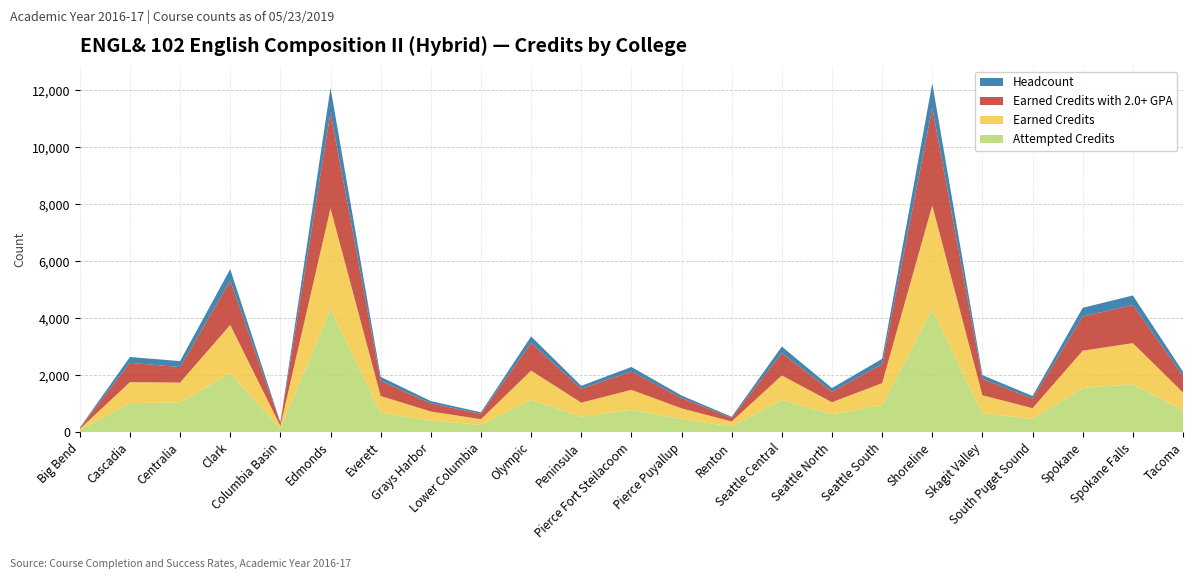

Reading left to right, list all the values displayed in this chart.

Headcount: Big Bend=14	Cascadia=204	Centralia=209	Clark=414	Columbia Basin=24	Edmonds=863	Everett=137	Grays Harbor=81	Lower Columbia=51	Olympic=227	Peninsula=107	Pierce Fort Steilacoom=158	Pierce Puyallup=92	Renton=40	Seattle Central=226	Seattle North=127	Seattle South=189	Shoreline=861	Skagit Valley=132	South Puget Sound=94	Spokane=305	Spokane Falls=334	Tacoma=150
Earned Credits: Big Bend=40	Cascadia=735	Centralia=695	Clark=1695	Columbia Basin=100	Edmonds=3545	Everett=585	Grays Harbor=320	Lower Columbia=200	Olympic=1025	Peninsula=500	Pierce Fort Steilacoom=695	Pierce Puyallup=375	Renton=175	Seattle Central=860	Seattle North=415	Seattle South=775	Shoreline=3655	Skagit Valley=635	South Puget Sound=370	Spokane=1310	Spokane Falls=1440	Tacoma=630
Attempted Credits: Big Bend=70	Cascadia=1020	Centralia=1045	Clark=2070	Columbia Basin=120	Edmonds=4315	Everett=685	Grays Harbor=405	Lower Columbia=255	Olympic=1135	Peninsula=535	Pierce Fort Steilacoom=790	Pierce Puyallup=460	Renton=200	Seattle Central=1130	Seattle North=635	Seattle South=945	Shoreline=4305	Skagit Valley=660	South Puget Sound=470	Spokane=1550	Spokane Falls=1685	Tacoma=765
Earned Credits with 2.0+ GPA: Big Bend=30	Cascadia=680	Centralia=545	Clark=1545	Columbia Basin=100	Edmonds=3370	Everett=535	Grays Harbor=285	Lower Columbia=190	Olympic=975	Peninsula=485	Pierce Fort Steilacoom=645	Pierce Puyallup=360	Renton=125	Seattle Central=790	Seattle North=370	Seattle South=665	Shoreline=3430	Skagit Valley=575	South Puget Sound=335	Spokane=1200	Spokane Falls=1340	Tacoma=580